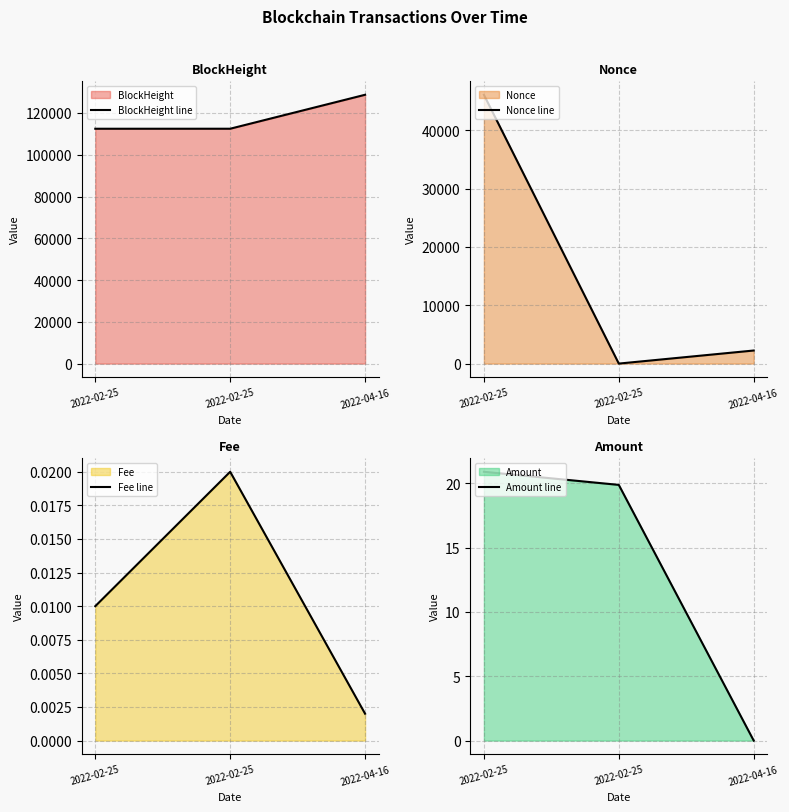

How many data points in BlockHeight line are less than 112450?

1